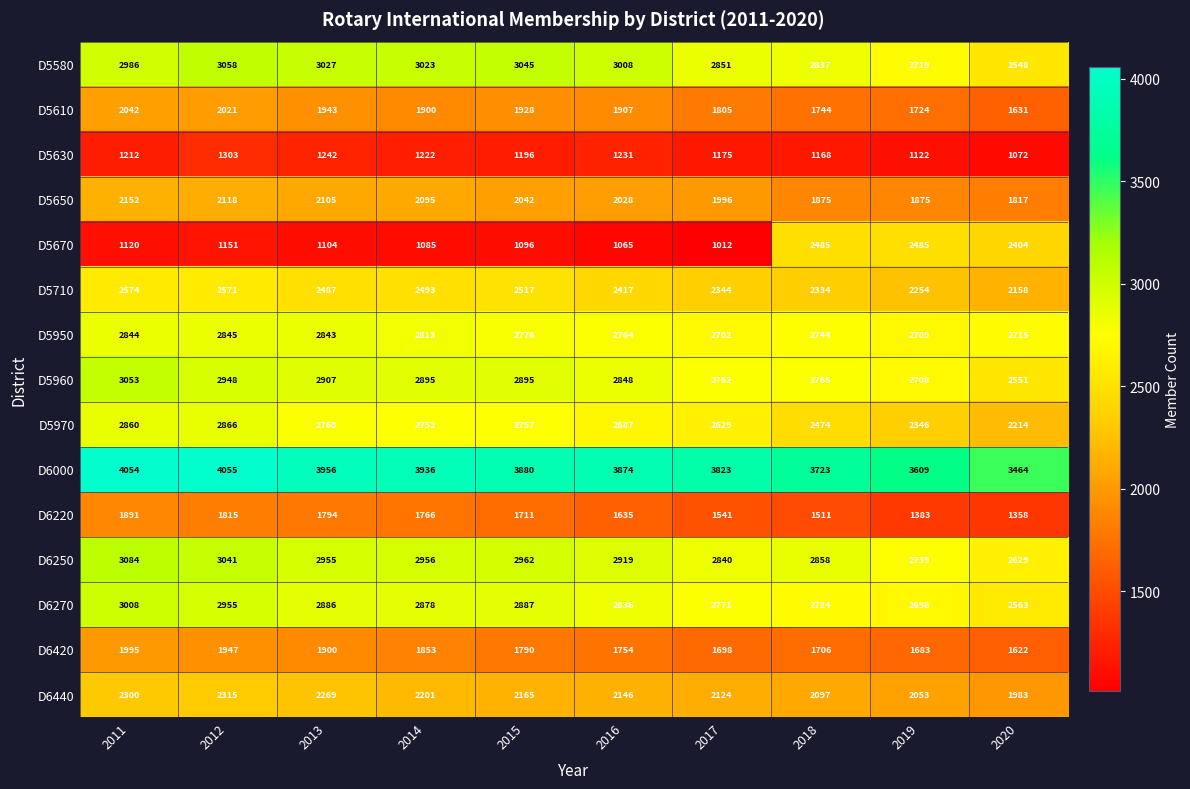

What value does the D6000 series have at 2014, to the nearest 50?

3950